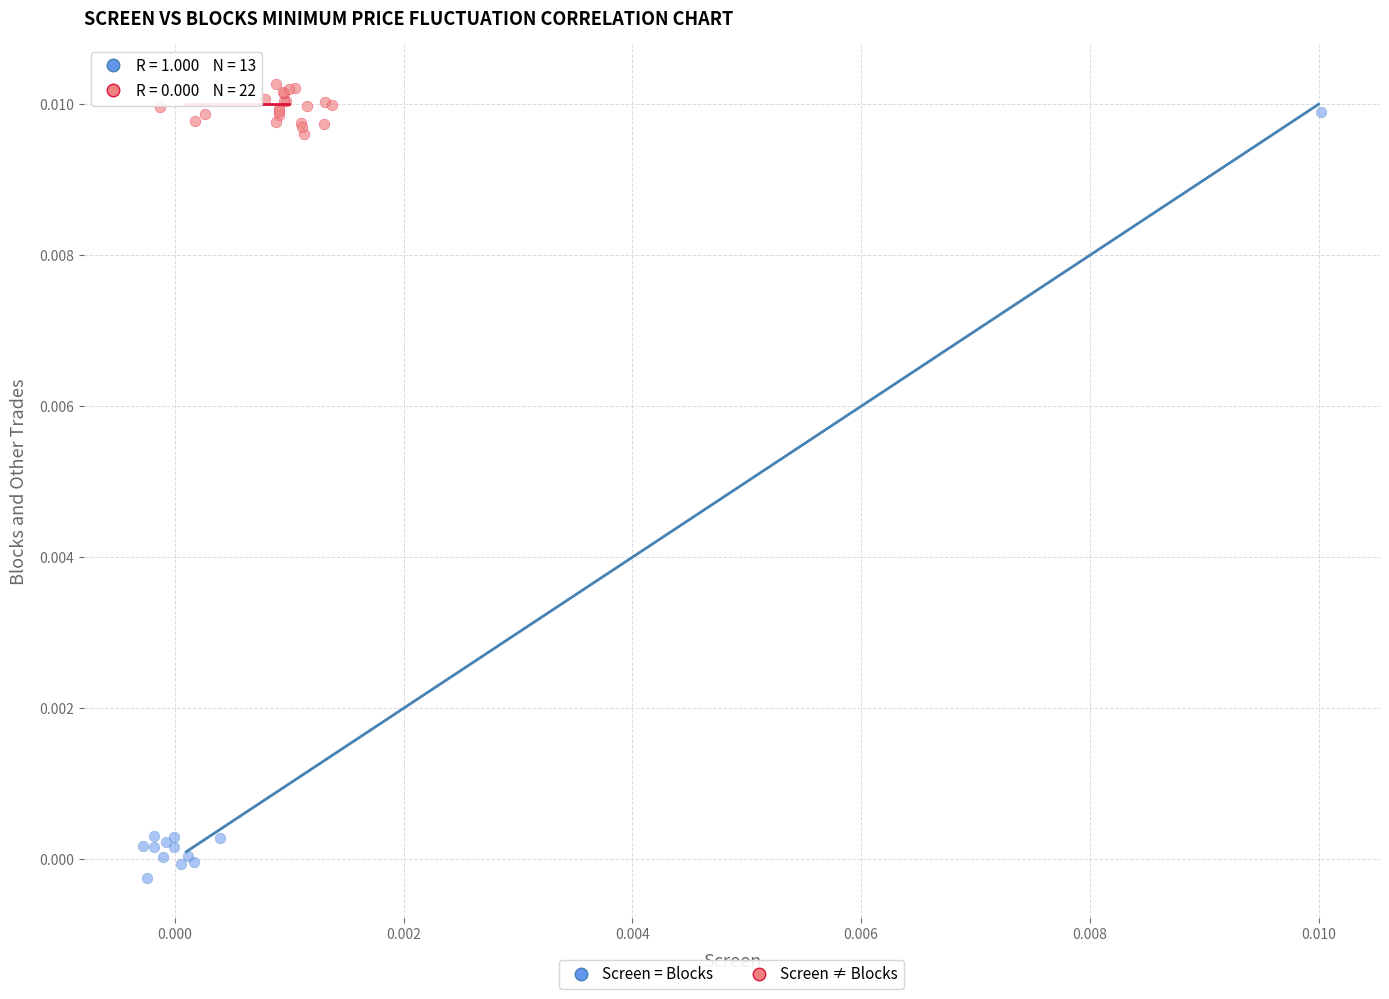

Which series reaches the maximum Y coordinate?

Screen ≠ Blocks